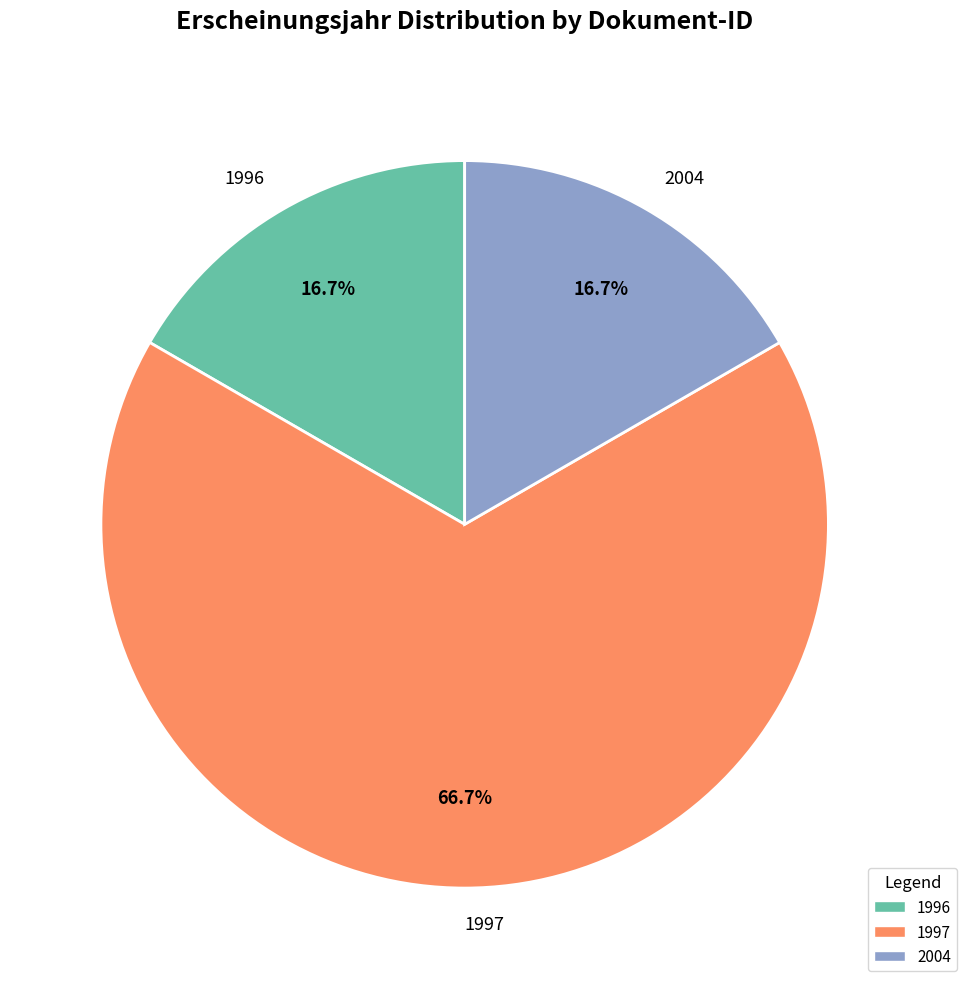

Which slice is the largest?

1997